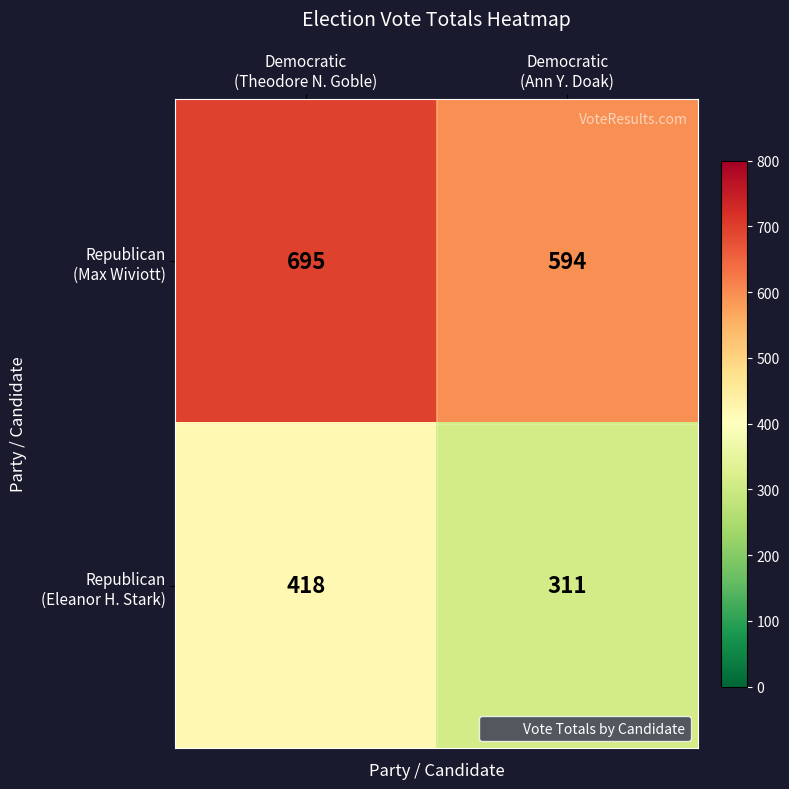

What is the smallest value displayed?

311